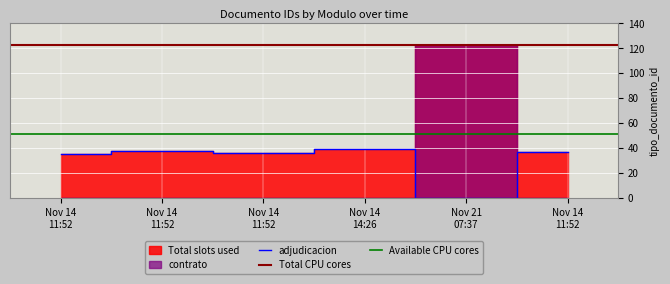

What value does the data have at Nov 14 11:52?

37